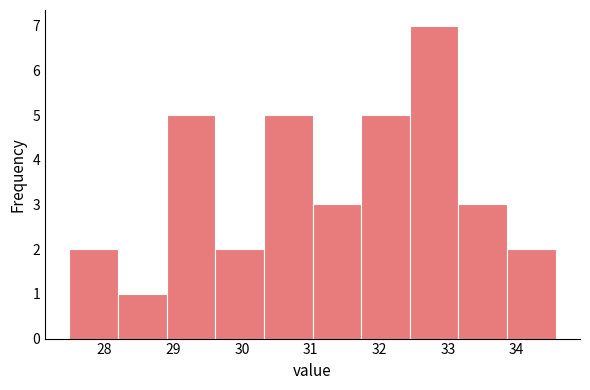

Over which range of the x-axis is the bar tallest?

32.4 to 33.2